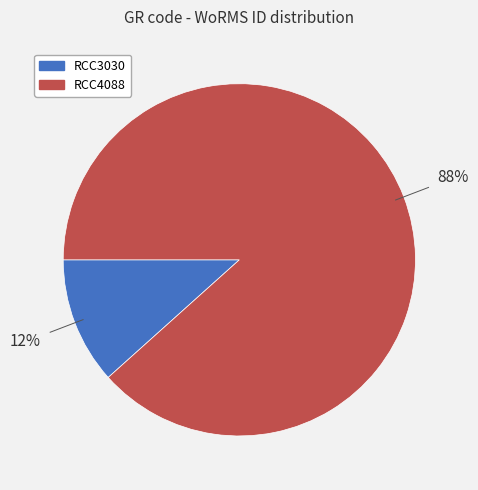

To the nearest percent, what is the average slice percentage?

50%